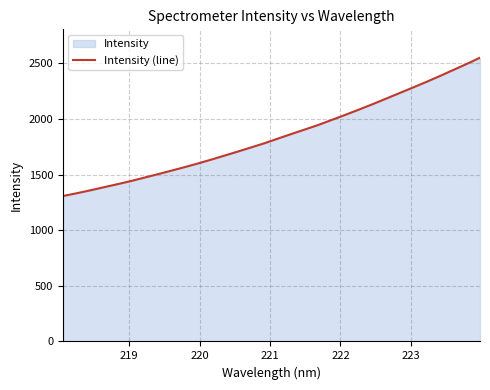

Does the chart display data point markers on the line(s)?

No